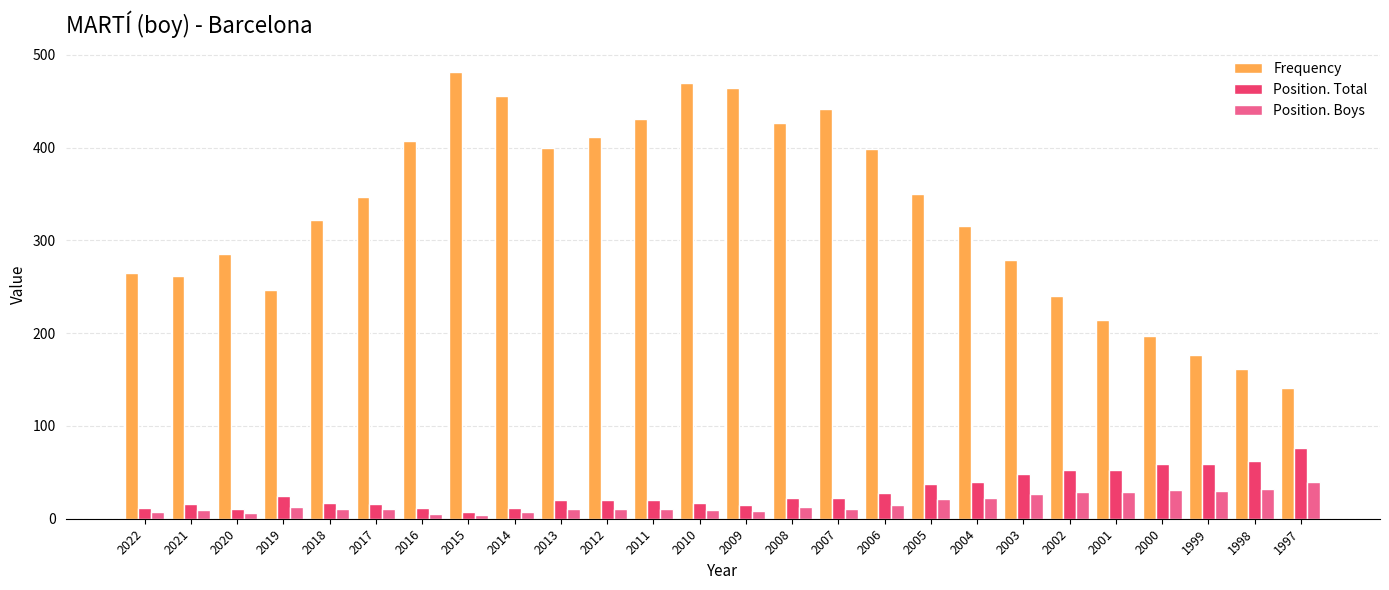

Which series has the largest total across all categories?

Frequency